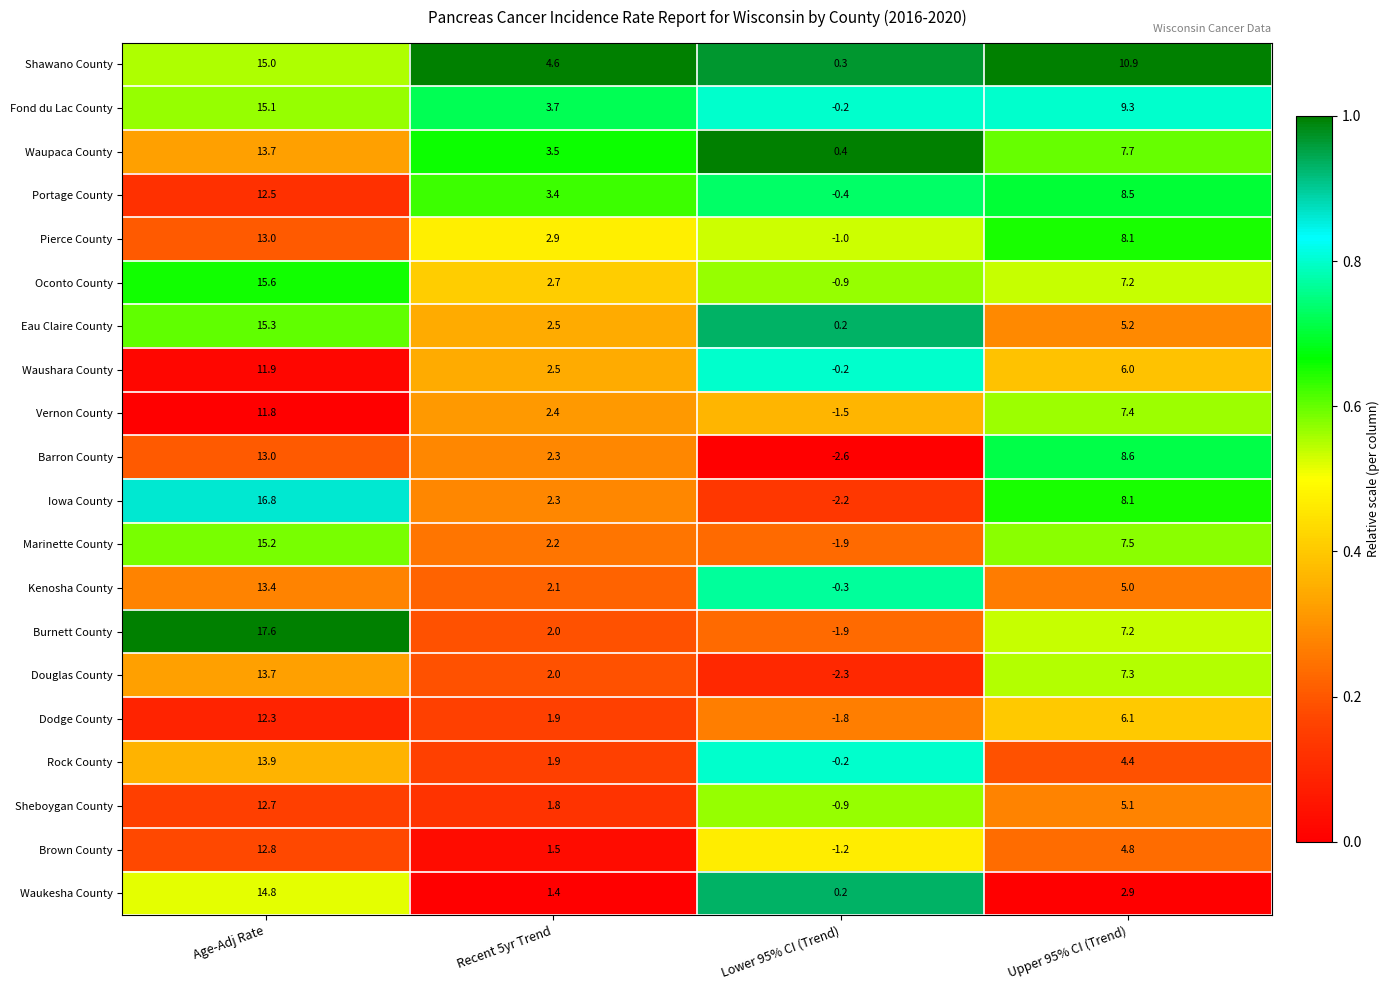

How many distinct data groups are displayed?

20